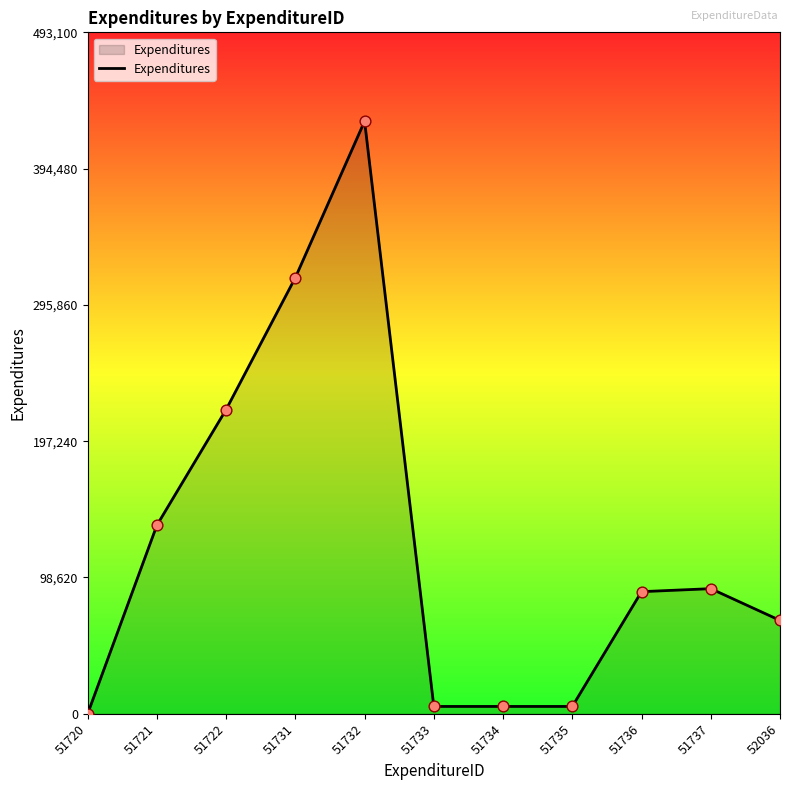

Which has a higher value, 51732 or 51733?

51732